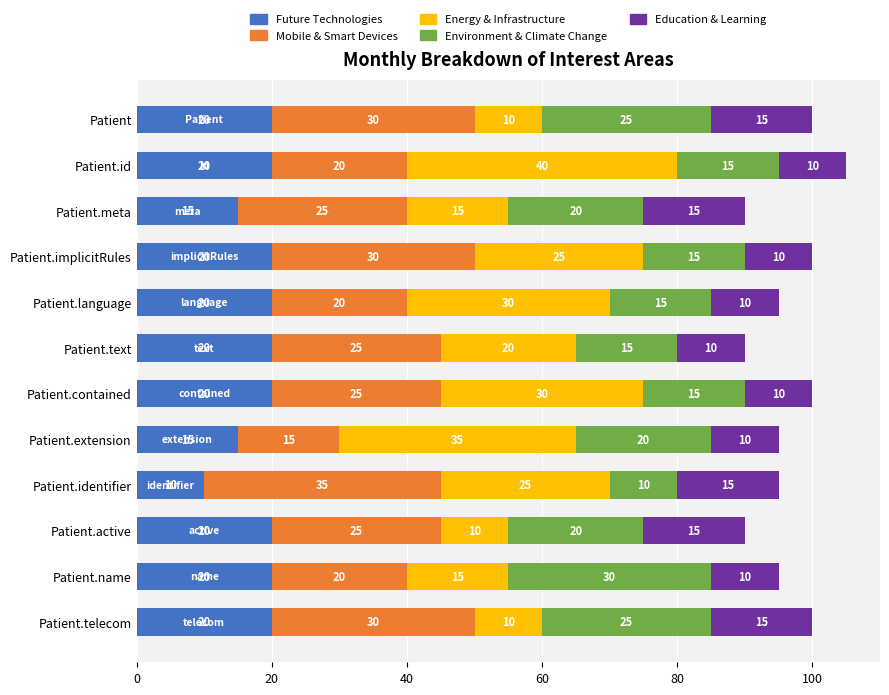

At which category is the sum across all series the highest?

Patient.id